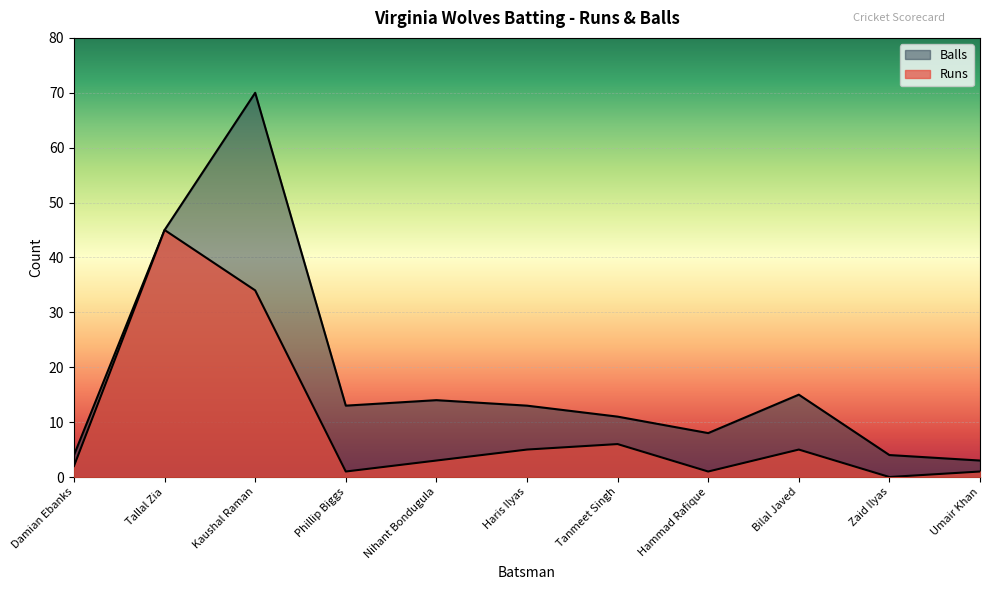

How many interior local peaks does the Balls series have?

3